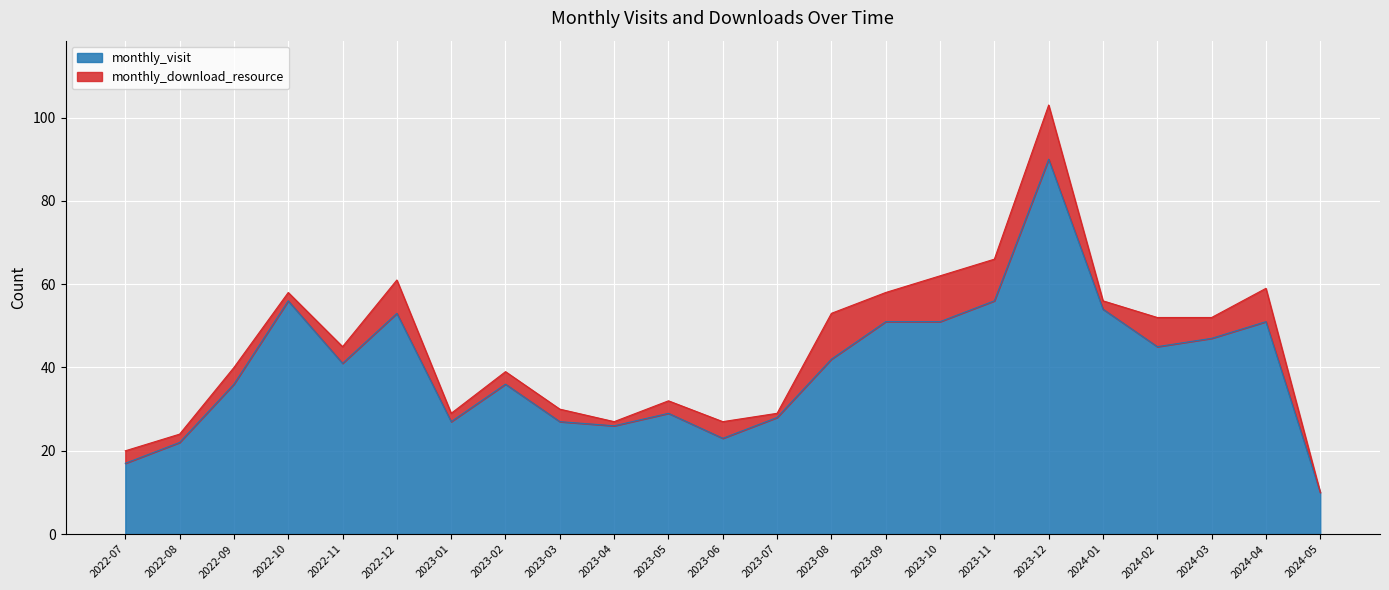

What is the label of the 7th point from the left?

2023-01